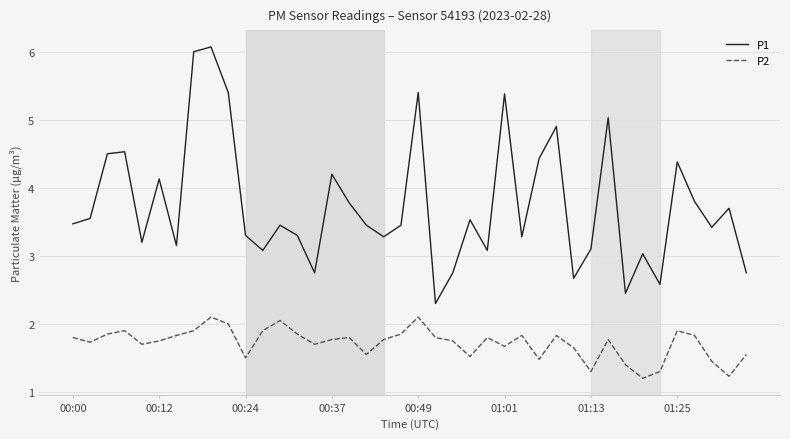

At how many categories does at least one series exceed 5?

6